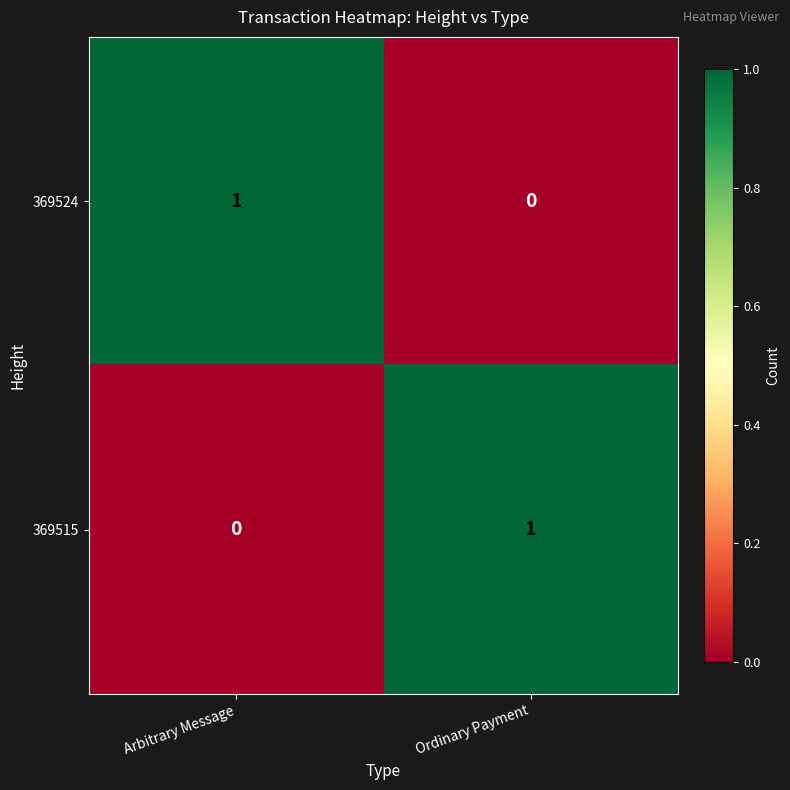

At Ordinary Payment, list the series in order from largest to smallest.

369515, 369524